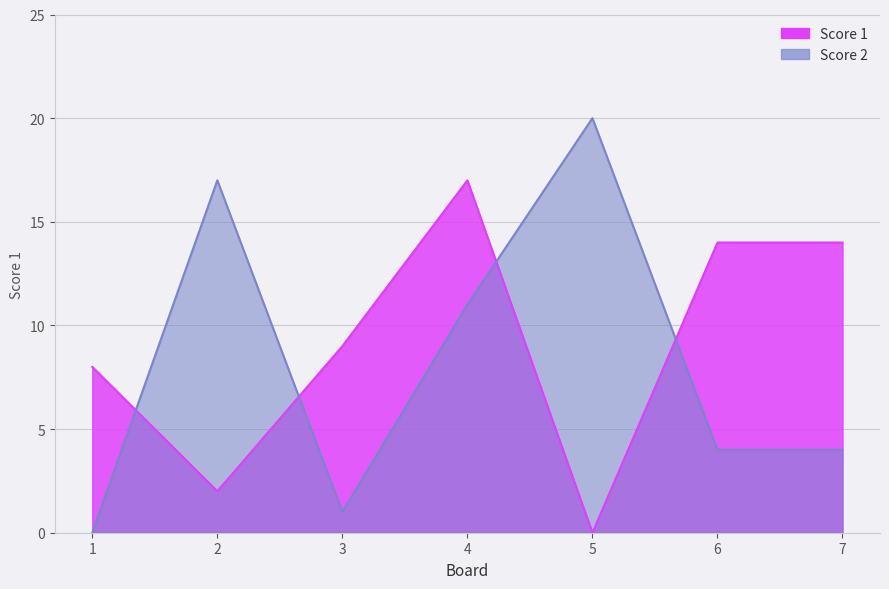

True or false: Score 1 has a value of 12 at 3.

False